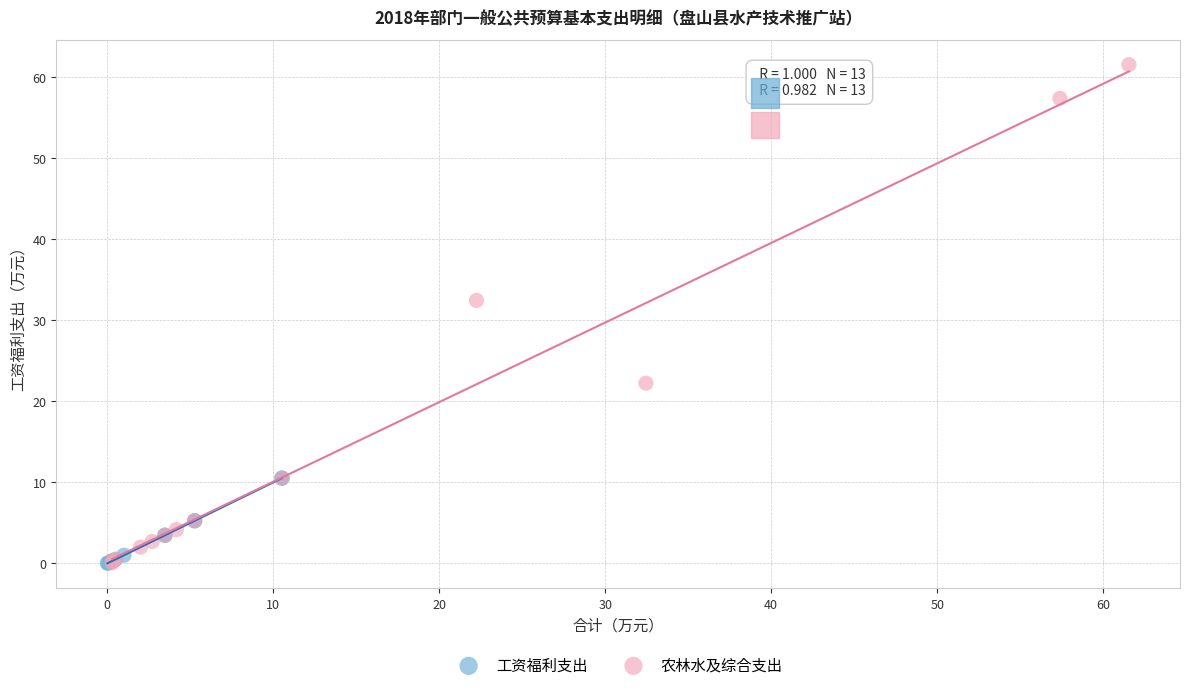

Which series contains the highest Y value?

农林水及综合支出